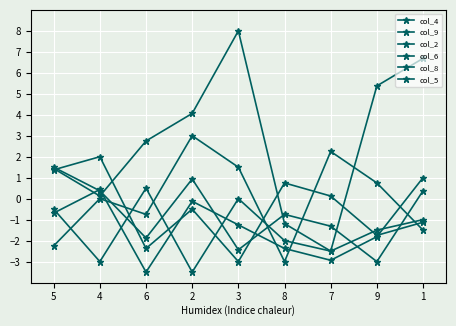

What is the spread (max minus min) of values at 7?

5.2